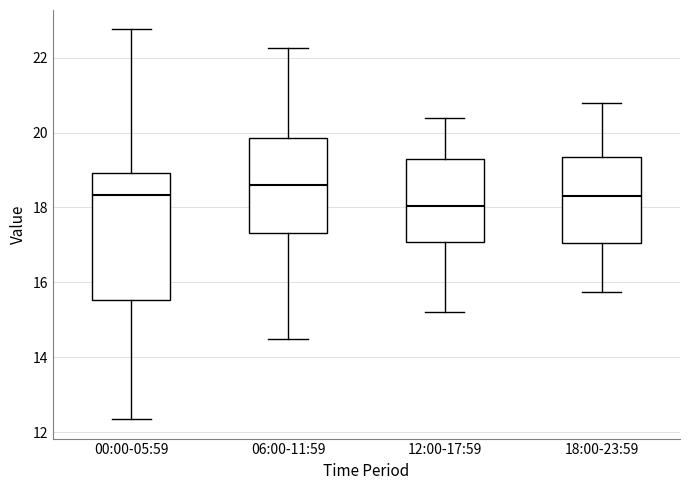

Where is the upper edge of the box for 18:00-23:59 on the y-axis? The values are not printed on the chart, so give them approximately, as read against the axis.

19.4